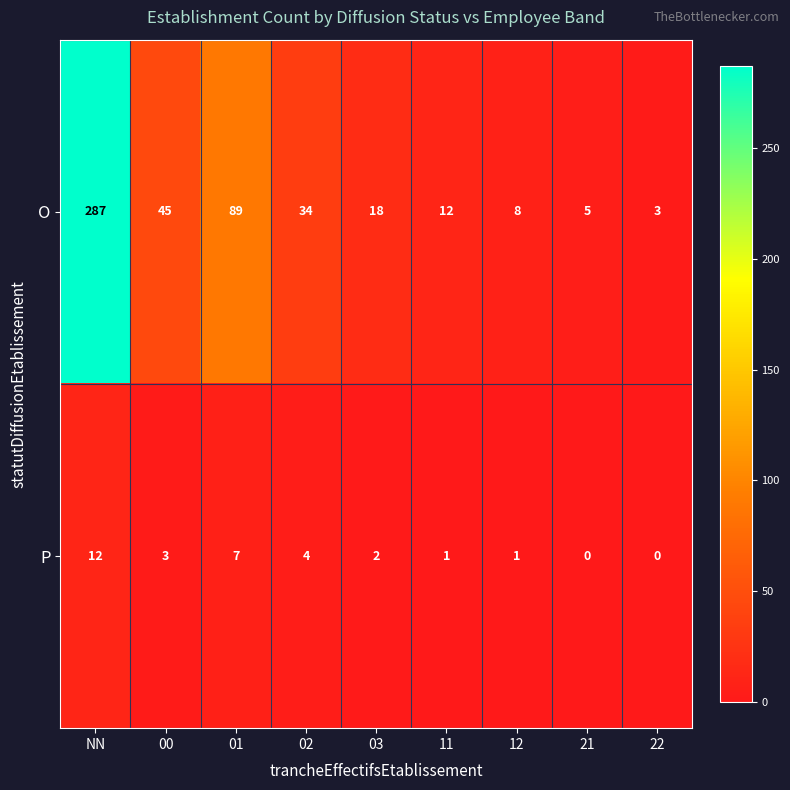

How many series are shown in this chart?

2